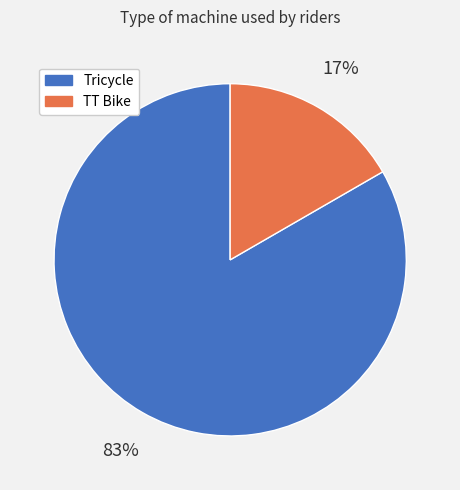

Which slice represents more than half of the pie?

Tricycle